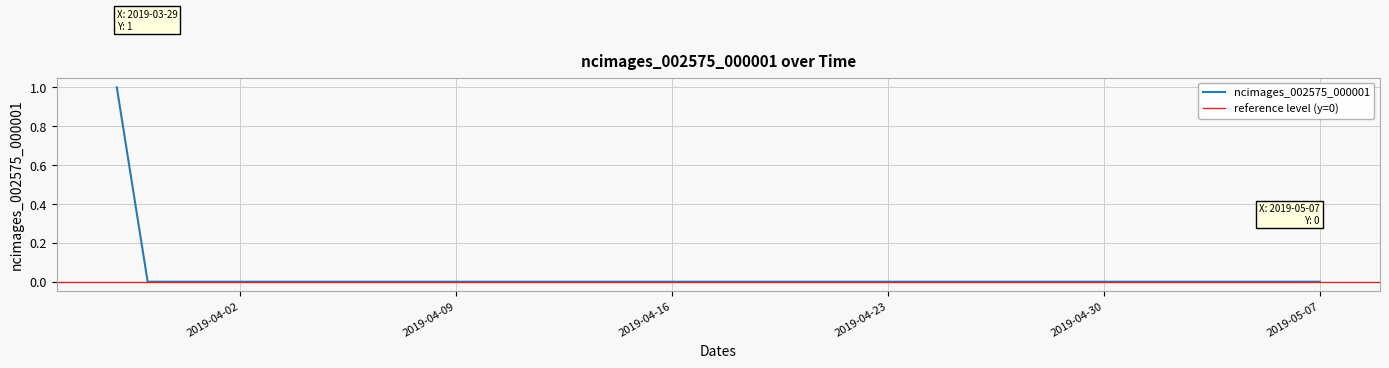

Reading left to right, what are all the values shown in this chart?

1	0	0	0	0	0	0	0	0	0	0	0	0	0	0	0	0	0	0	0	0	0	0	0	0	0	0	0	0	0	0	0	0	0	0	0	0	0	0	0